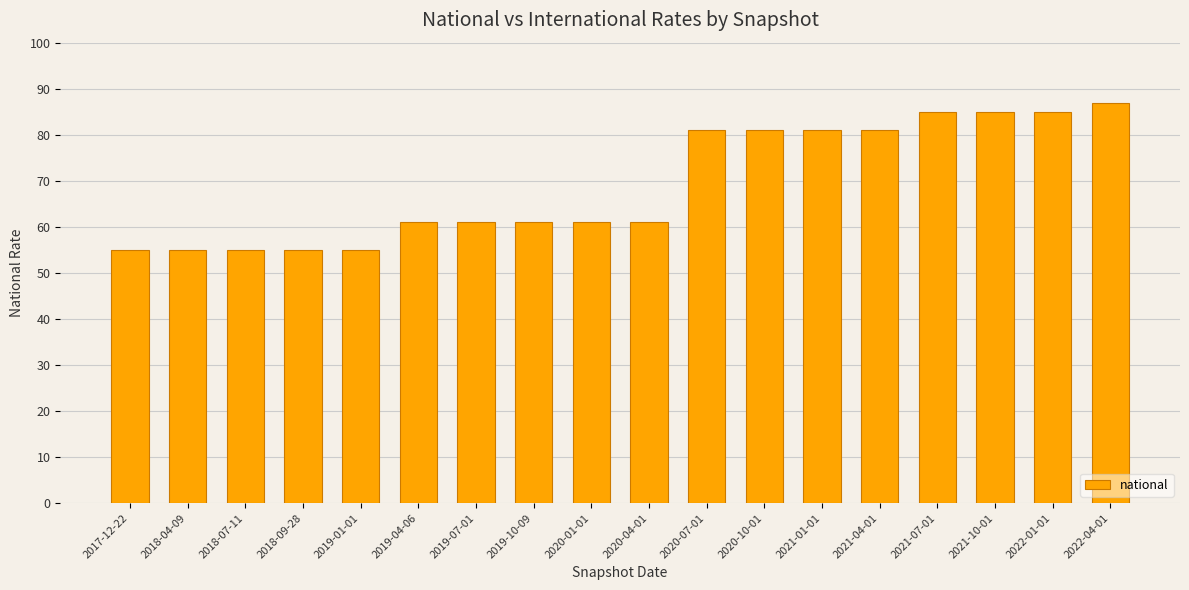

What value does the data have at 2021-07-01, to the nearest 5?

85